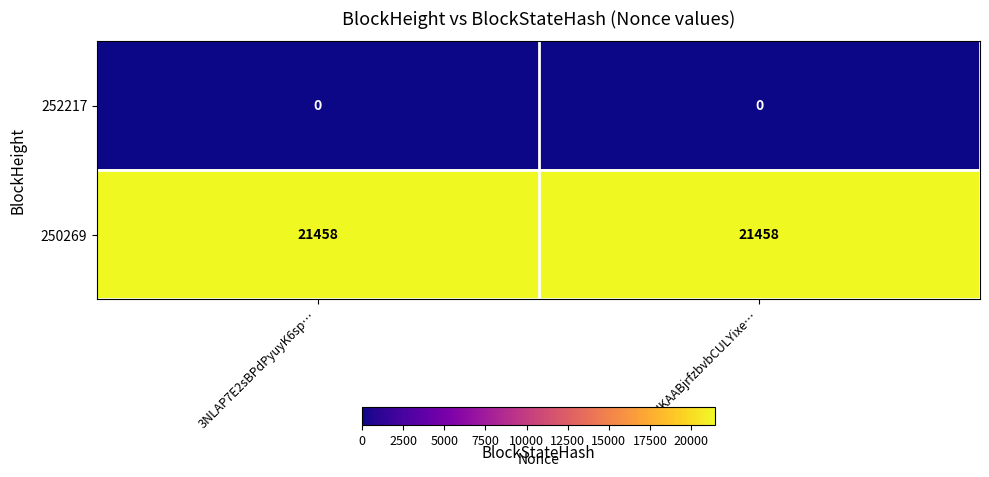

True or false: 252217 has a value of 0 at 3NKAABjrfzbvbCULYixe….

True